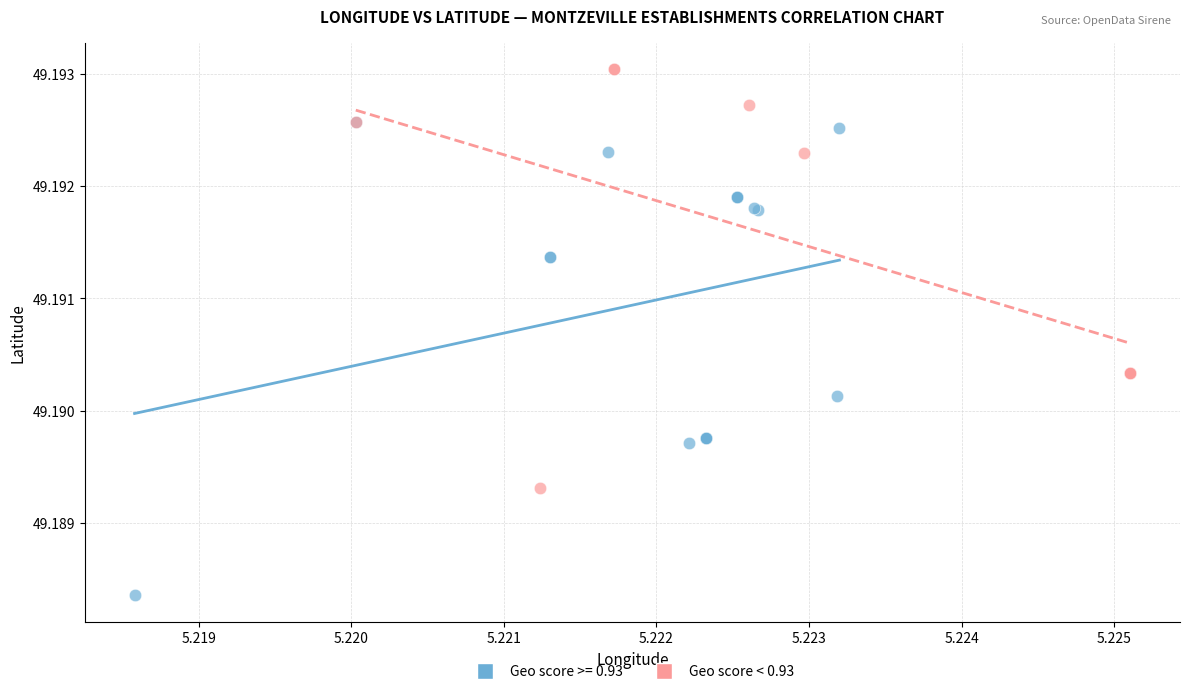

Which series has the widest spread of Y values?

Geo score >= 0.93